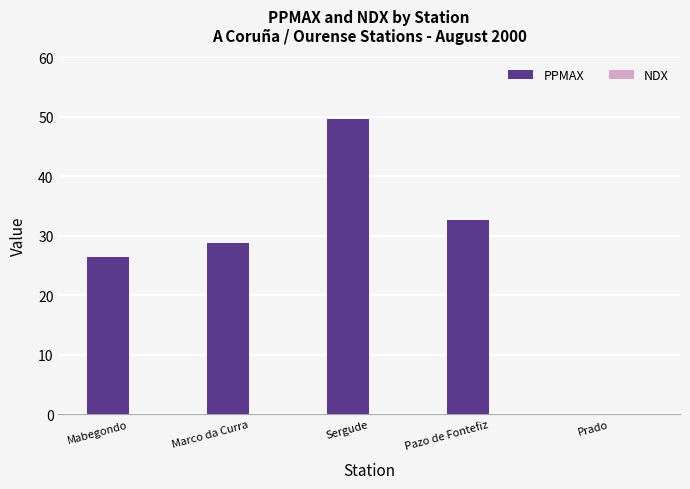

What is the maximum value shown in the chart?

49.6